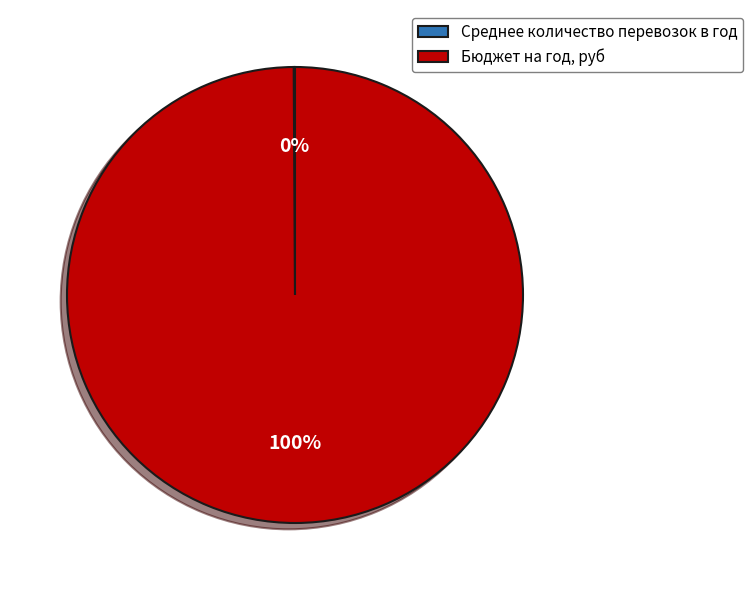

The Бюджет на год, руб slice represents 100% of the pie. True or false?

True